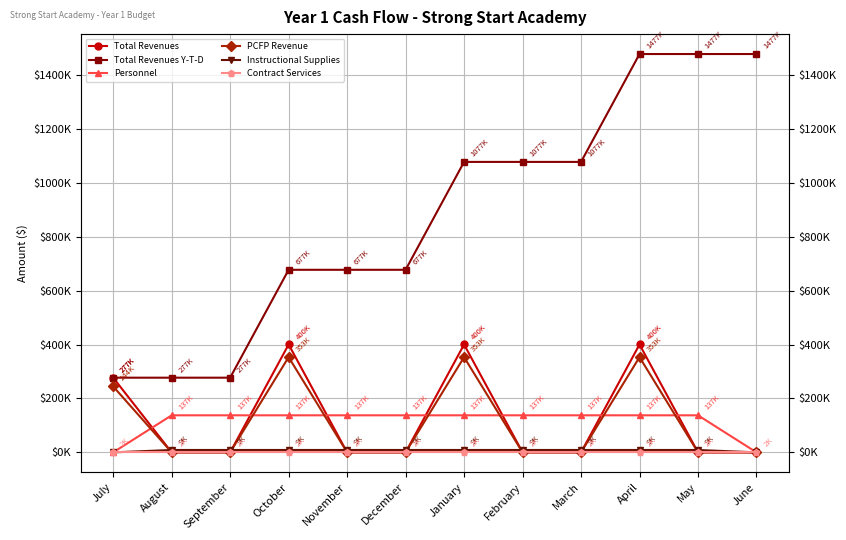

True or false: Personnel has more than 1 interior local peaks.

False